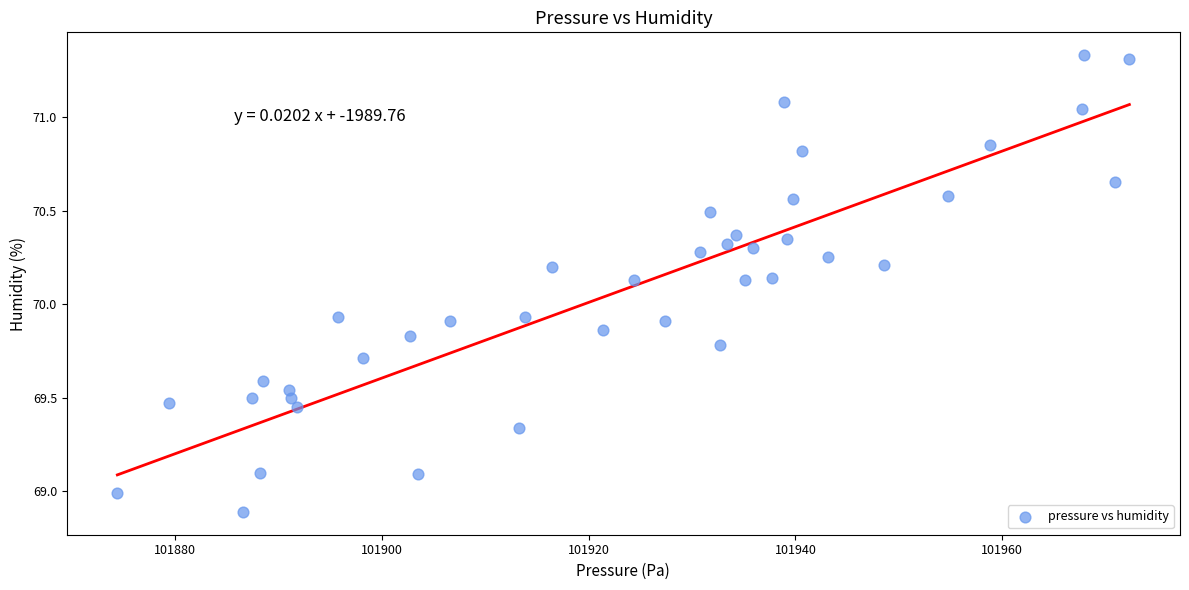

What is the range of X values (max minus min)?

97.9